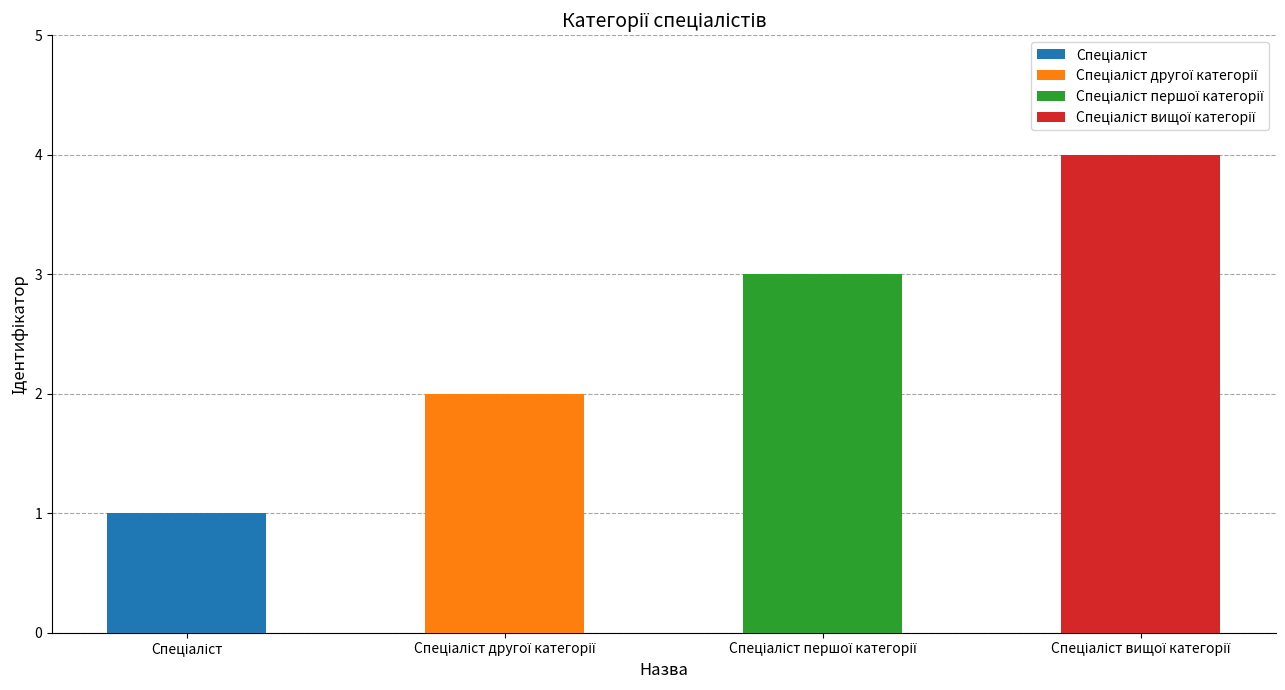

What is the maximum value shown in the chart?

4